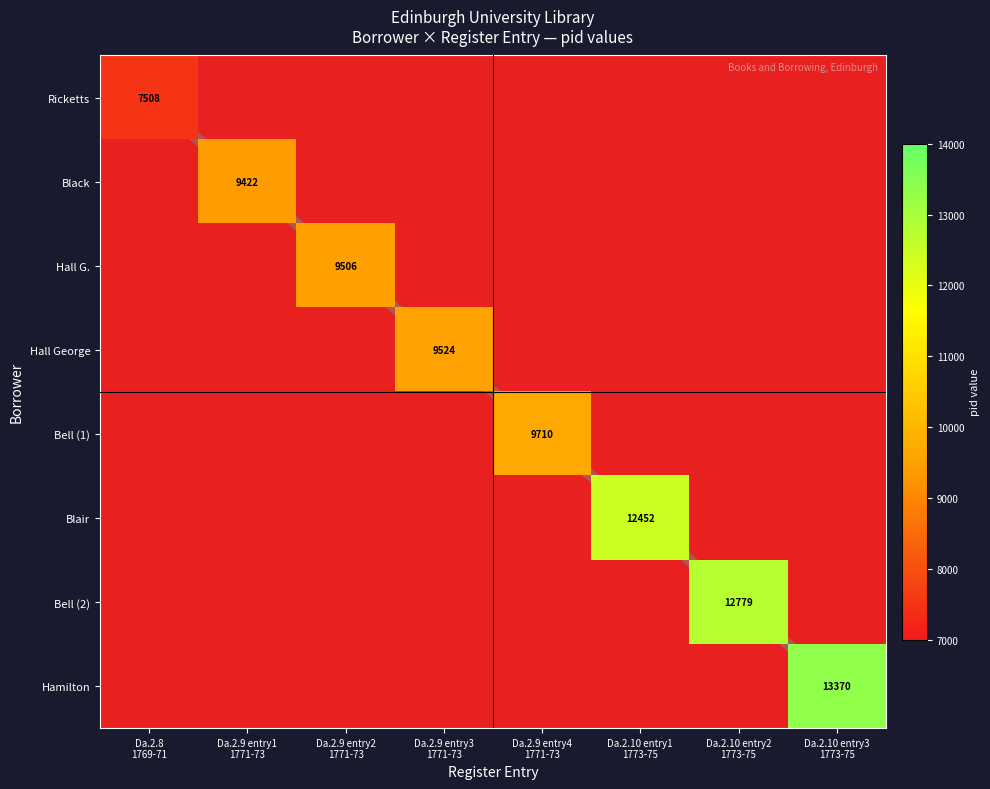

What is the spread (max minus min) of values at Da.2.10 entry3
1773-75?

13363.0